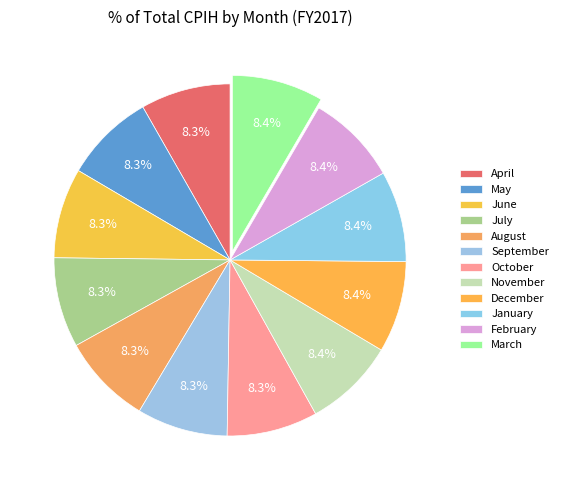

How many slices are in this pie chart?

12